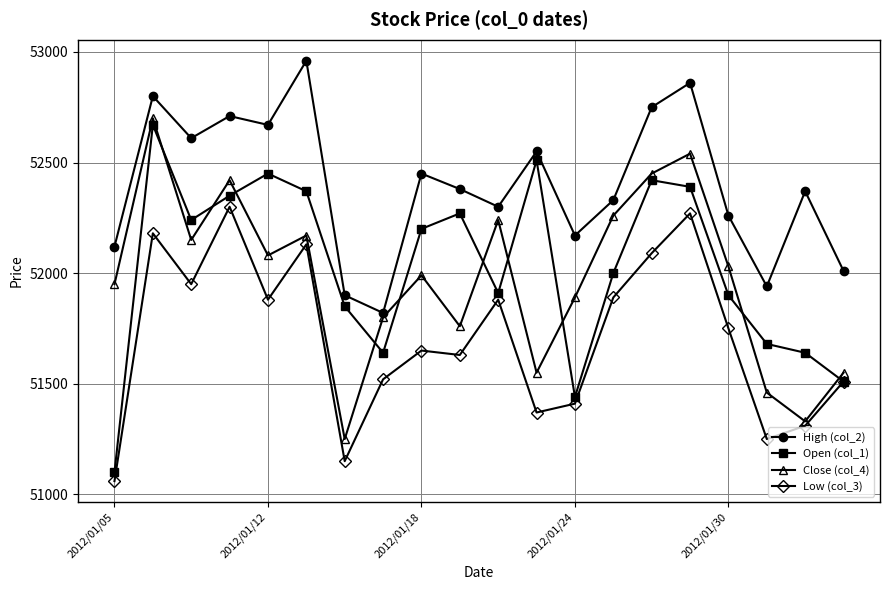

What is the greatest value displayed?

52960